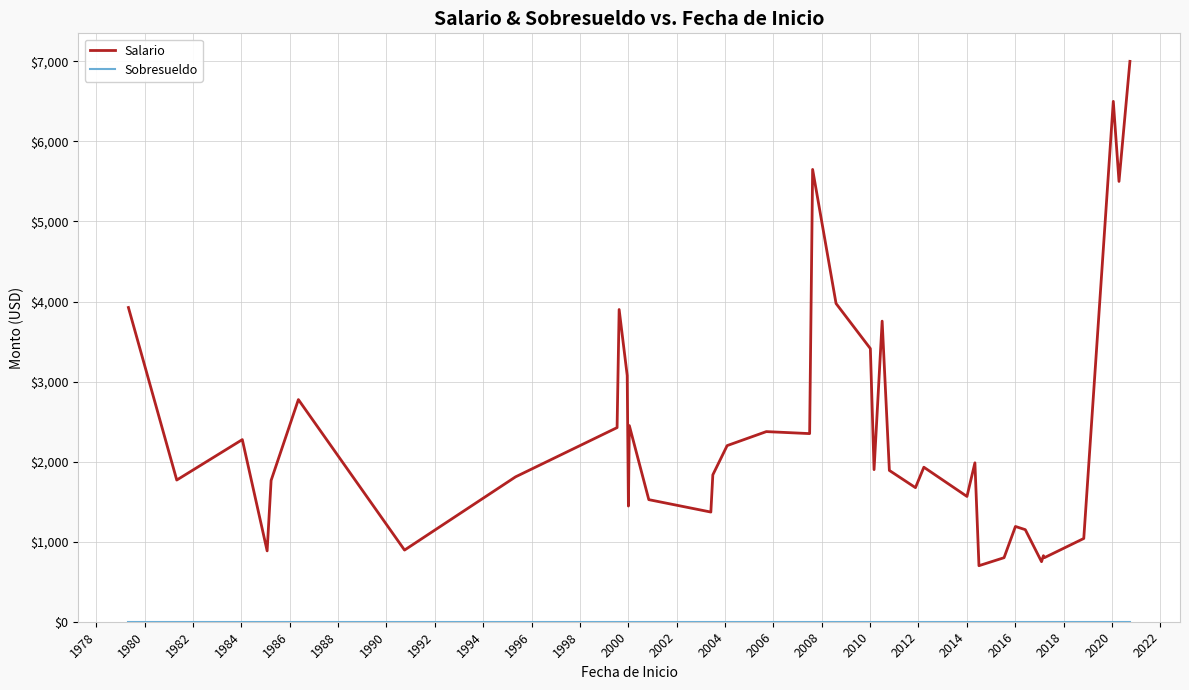

Which series has the widest spread of values?

Salario